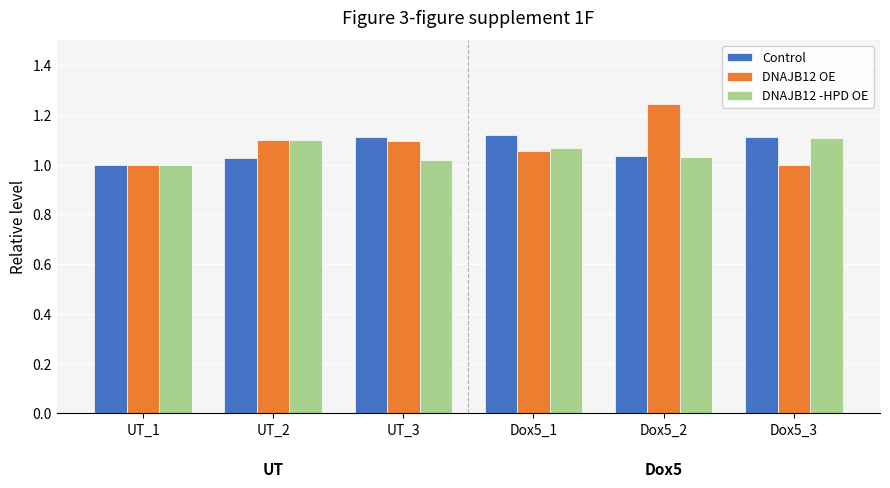

Is the value of DNAJB12 -HPD OE at UT_1 greater than the value of DNAJB12 OE at Dox5_2?

No